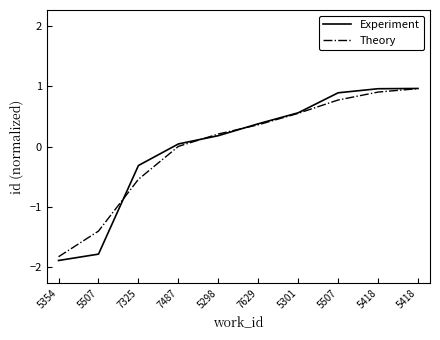

Is this an area chart (filled region under the line)?

No